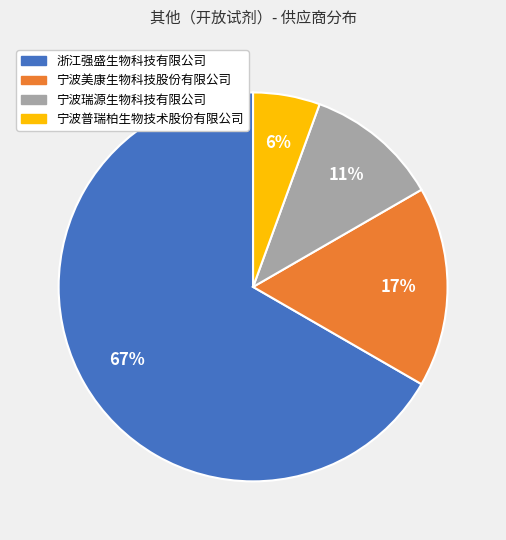

Is 宁波瑞源生物科技有限公司 the majority of the pie?

No